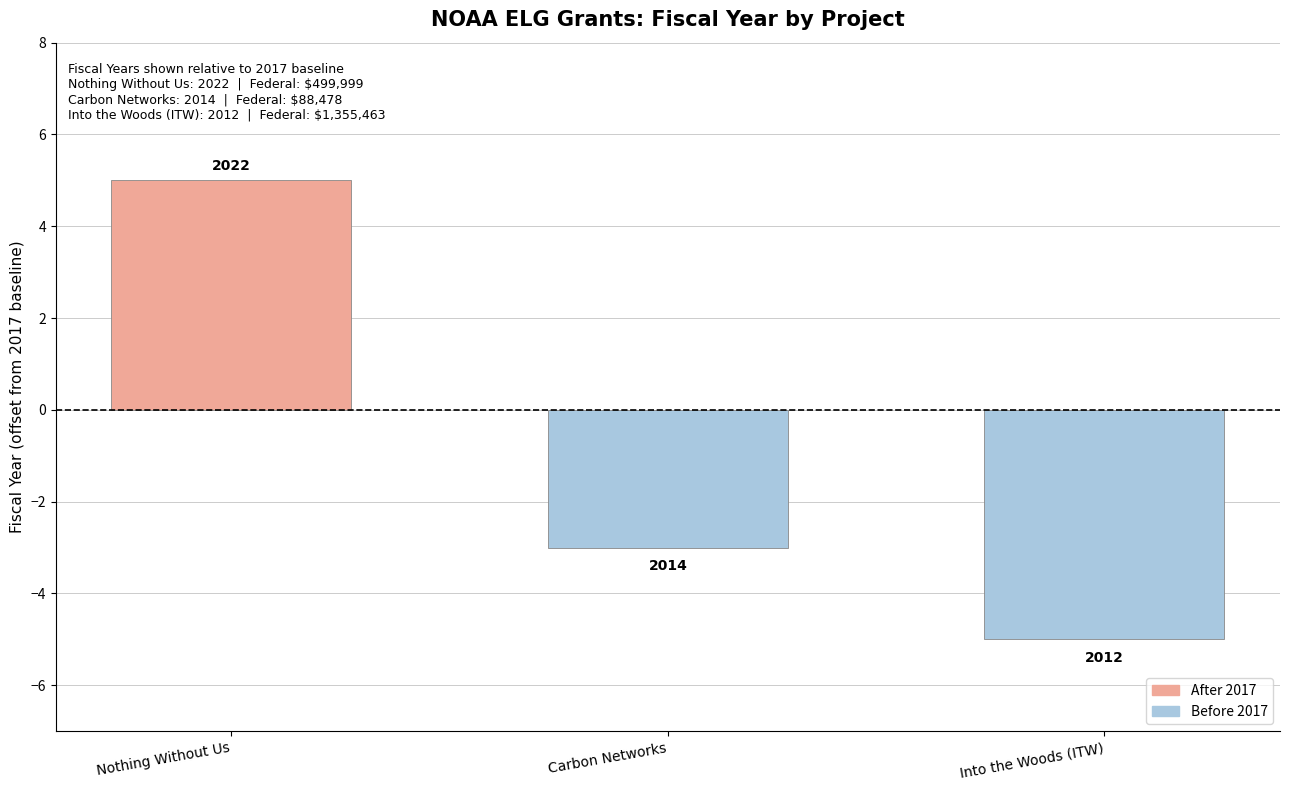

Are the bars horizontal?

No